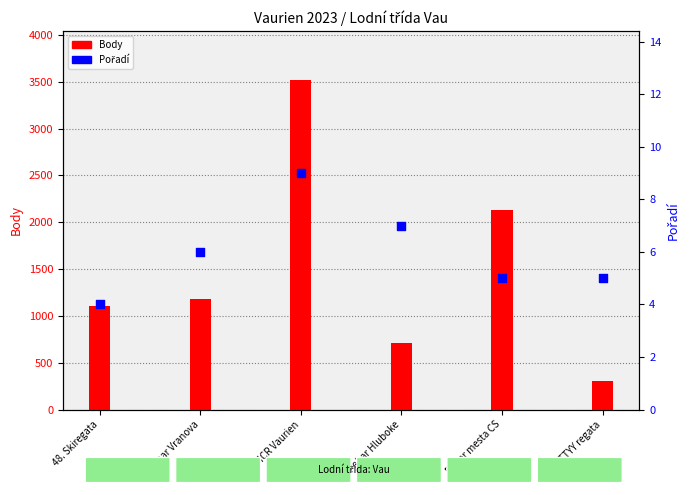

At how many categories does at least one series exceed 1859?

2